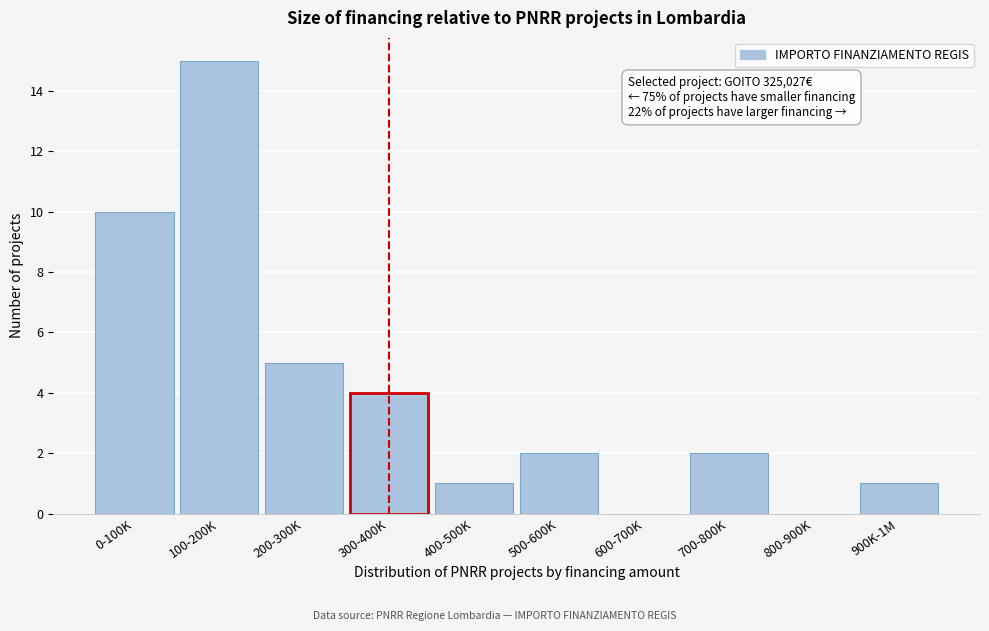

Reading left to right, list all the values displayed in this chart.

0-100K=10	100-200K=15	200-300K=5	300-400K=4	400-500K=1	500-600K=2	600-700K=0	700-800K=2	800-900K=0	900K-1M=1